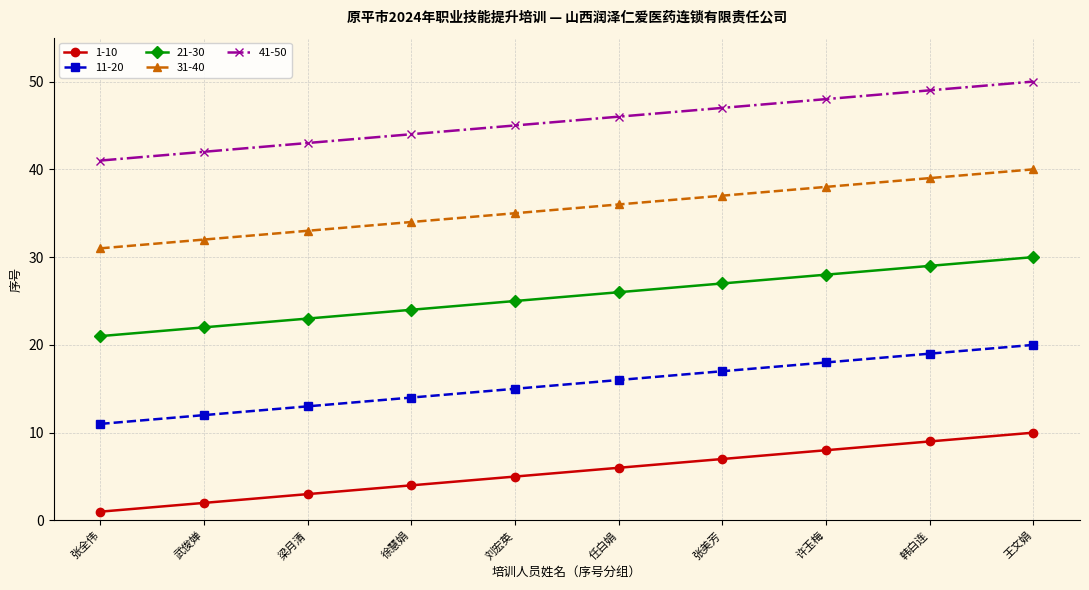

At how many categories does at least one series exceed 3?

10